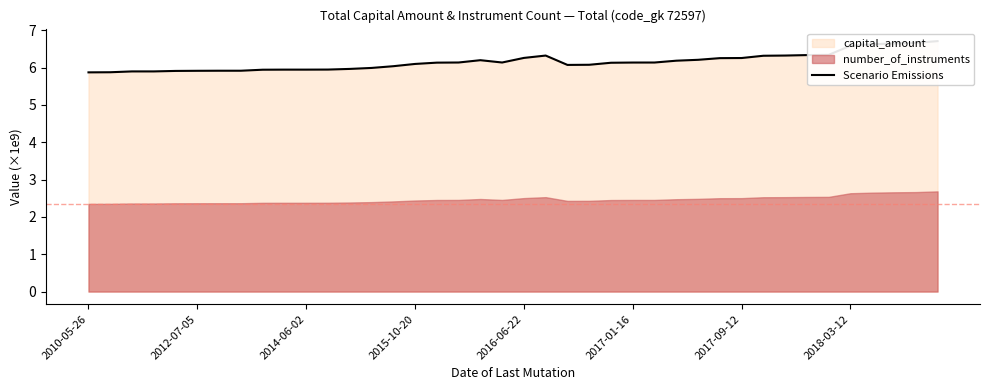

Where is the first local maximum?

18